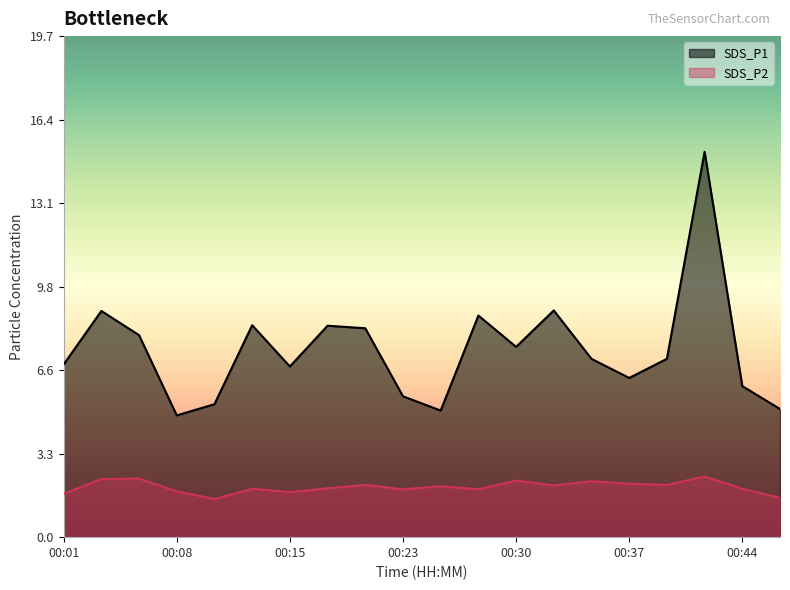

Reading left to right, extract all data points from this chart.

SDS_P1: 6.8	8.9	7.9	4.8	5.2	8.3	6.7	8.3	8.2	5.5	5.0	8.7	7.5	8.9	7.0	6.2	7.0	15.1	5.9	5.0
SDS_P2: 1.7	2.3	2.3	1.8	1.5	1.9	1.8	1.9	2.0	1.9	2.0	1.9	2.2	2.0	2.2	2.1	2.0	2.4	1.9	1.6